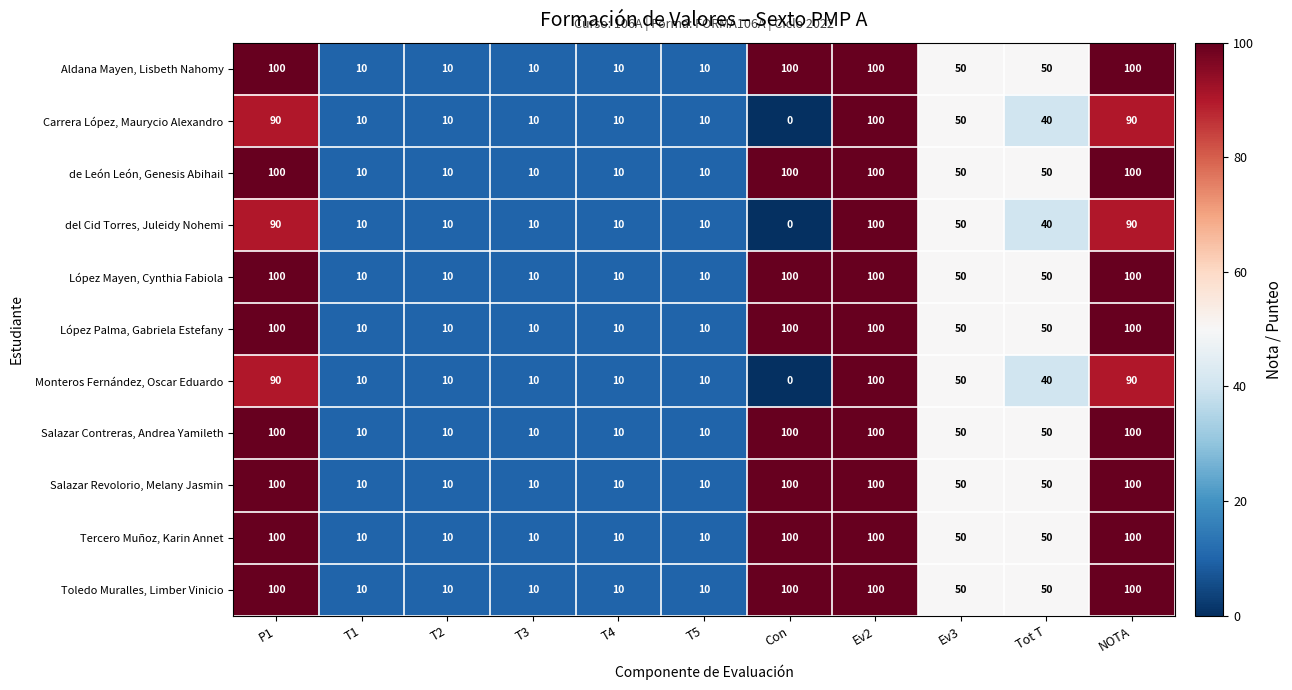

What is the average value of the del Cid Torres, Juleidy Nohemi series?

38